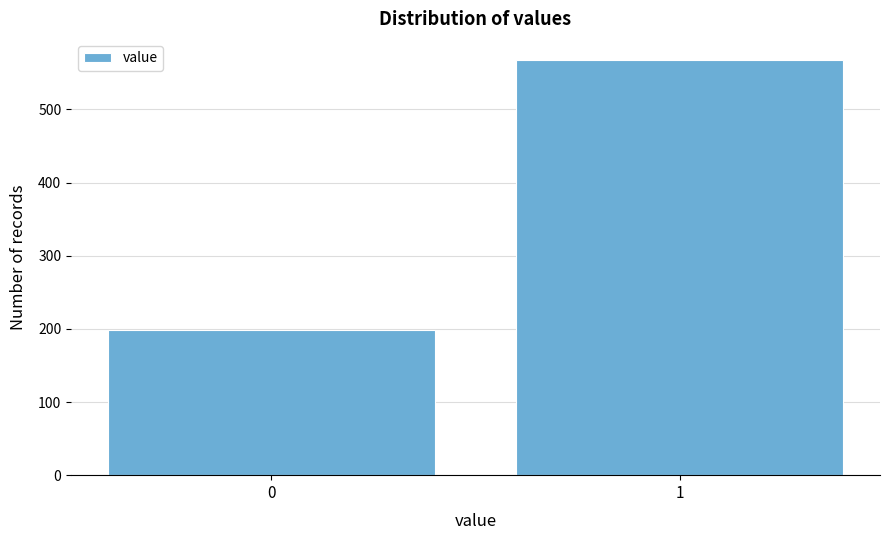

Reading left to right, what are all the values shown in this chart?

199	568